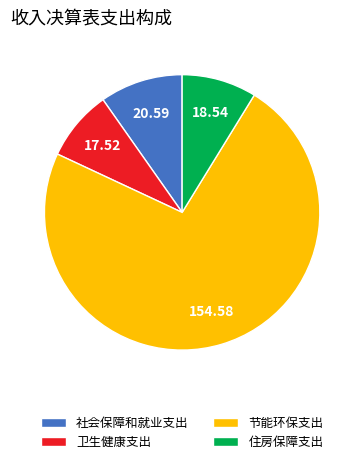

Which category has the biggest portion of the pie?

节能环保支出